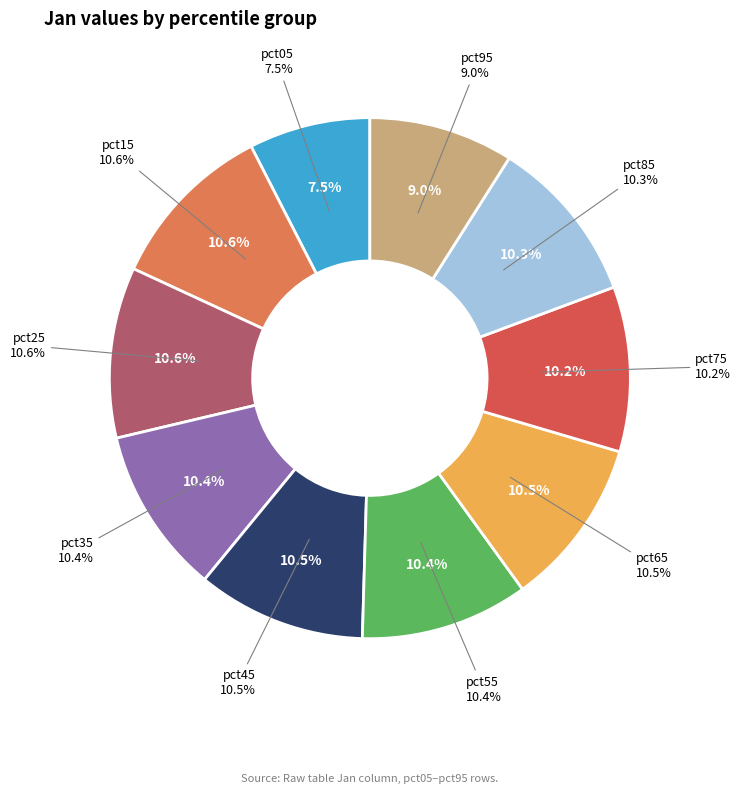

Which category has the smallest portion of the pie?

pct05